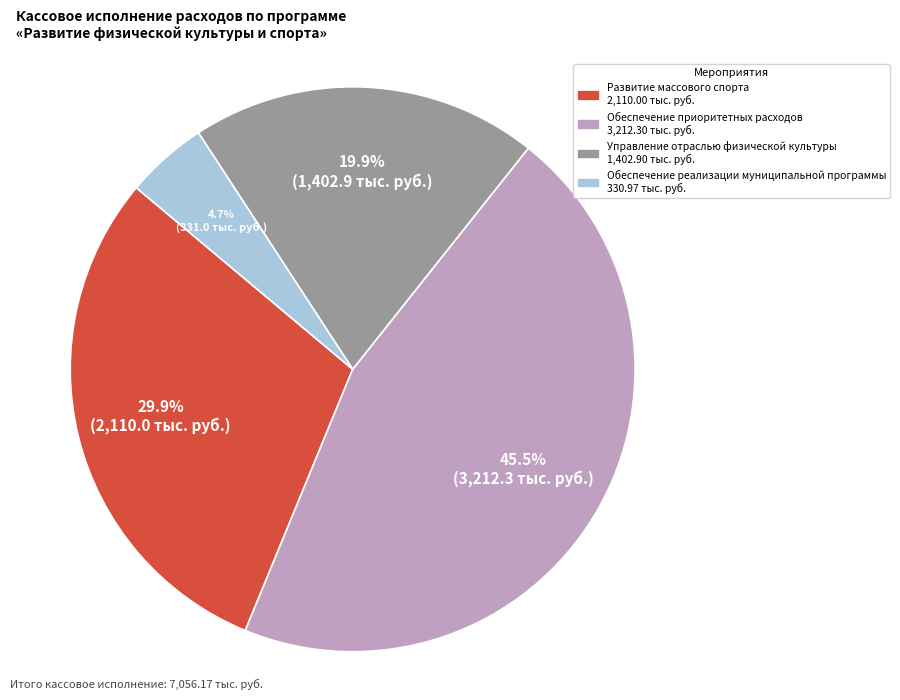

To the nearest percent, what is the difference between the largest and smallest slice percentages?

41%